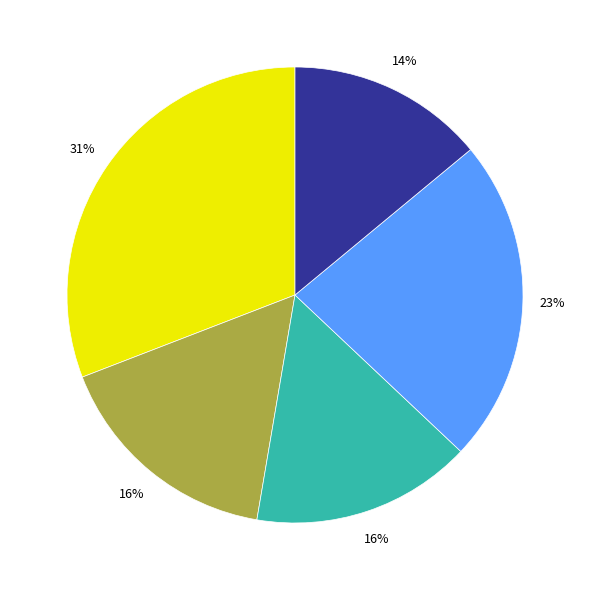

To the nearest percent, what is the difference between the largest and smallest slice percentages?

17%